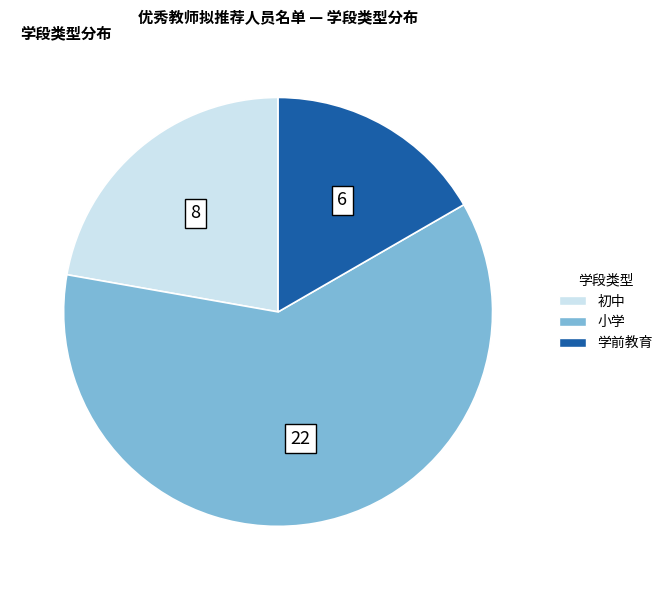

Which slice is the largest?

小学